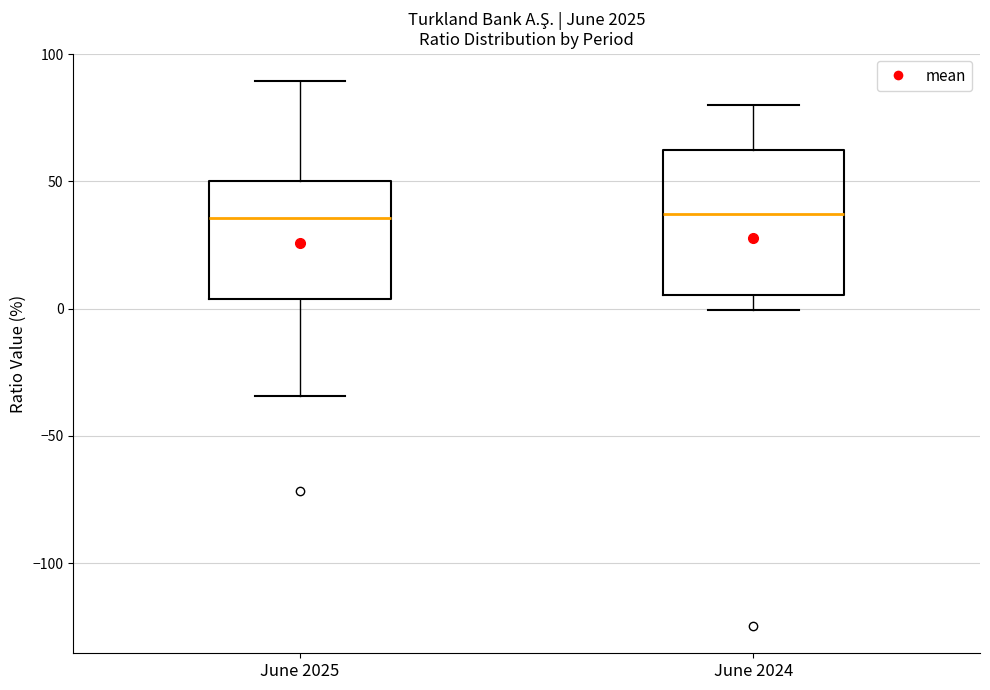

Reading left to right, transcribe this box plot: for each box, give where its median line is, the range the box spans, and where its two whiskers end, as read against the y-axis. The values are not printed on the chart, so give them approximately, as read against the axis.

June 2025: median 35, box 5 to 50, whiskers -35 to 90
June 2024: median 35, box 5 to 60, whiskers 0 to 80